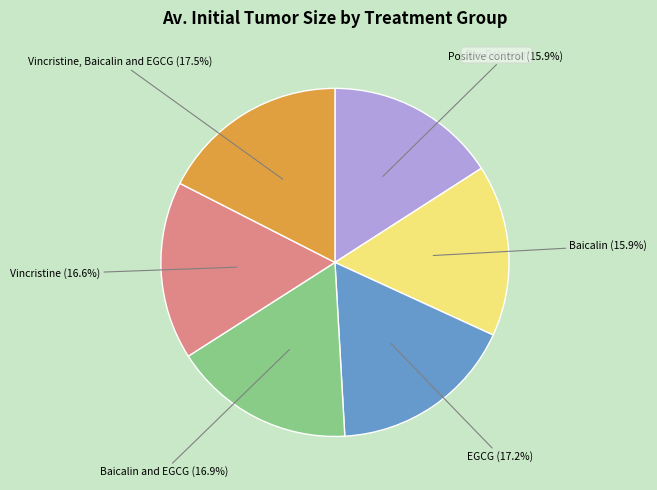

Does any single category account for the majority?

No